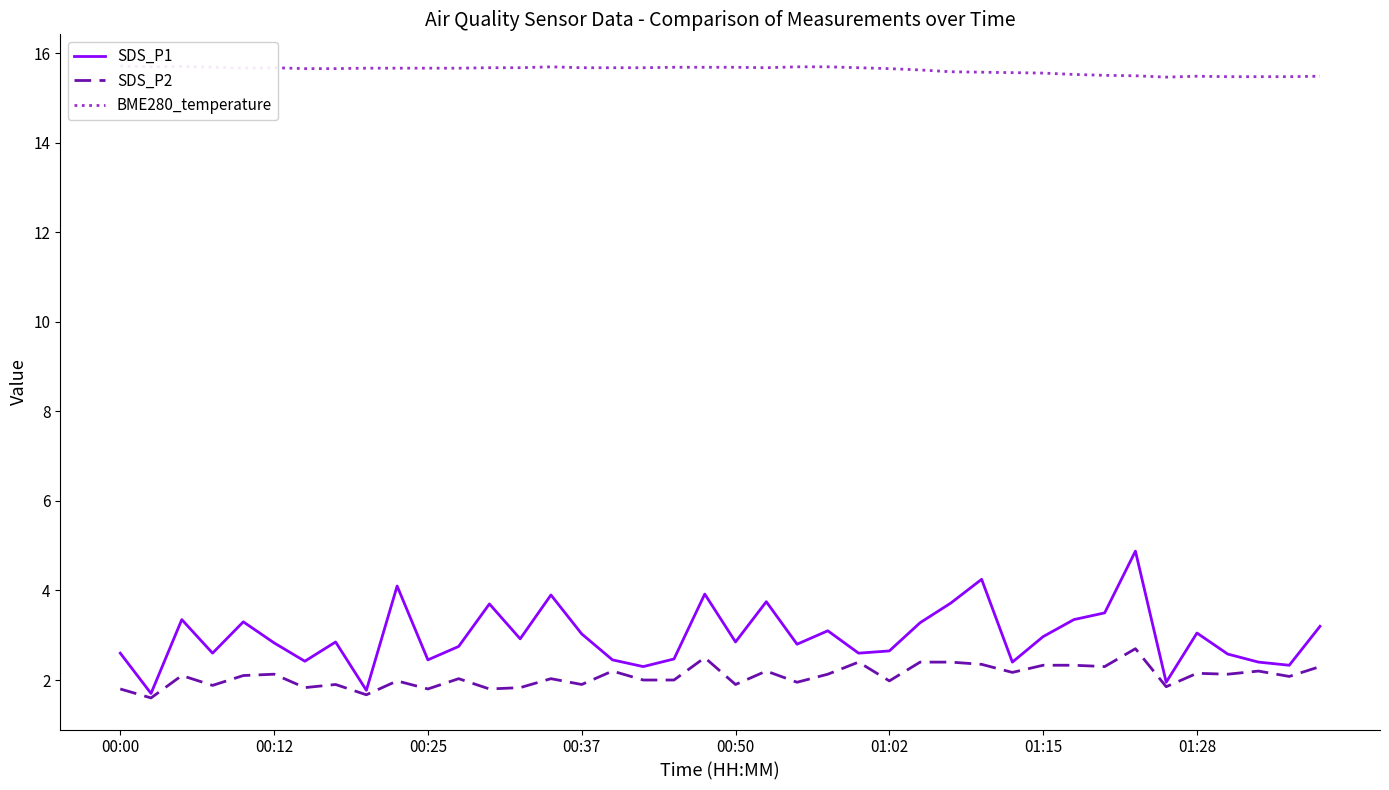

Which series has the largest total across all categories?

BME280_temperature